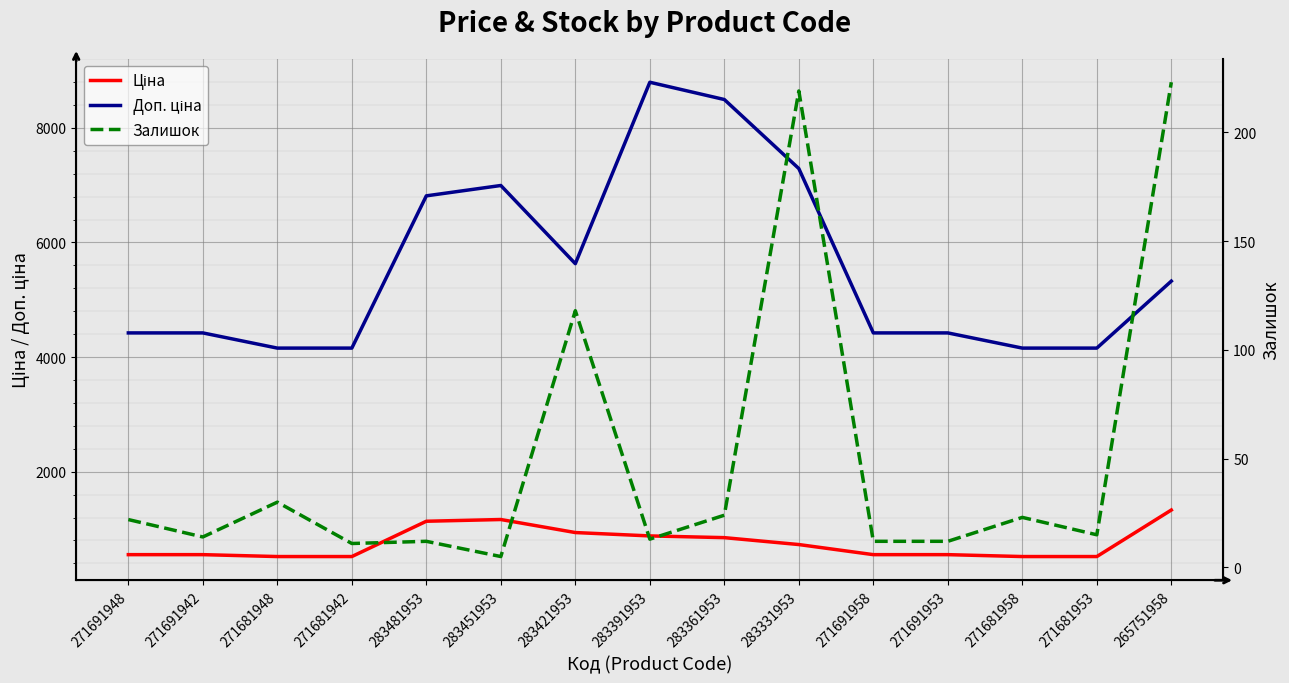

What are all the series names shown in the legend?

Ціна, Доп. ціна, Залишок